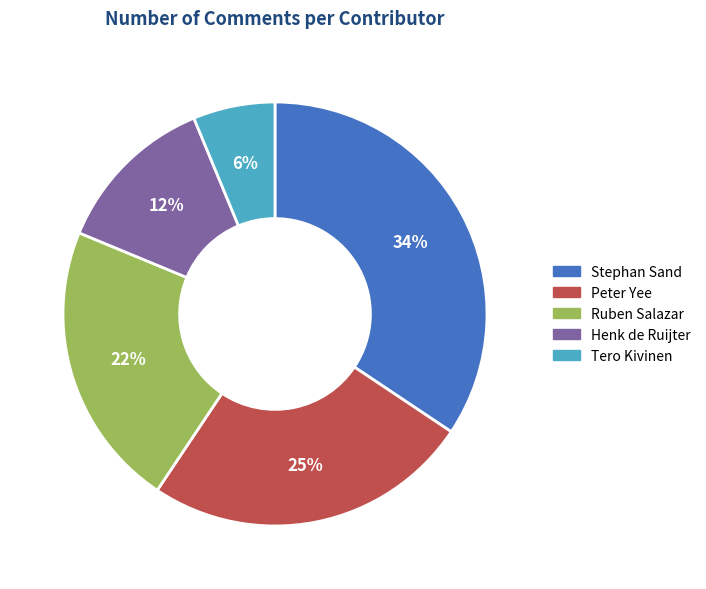

How many segments does this pie chart have?

5